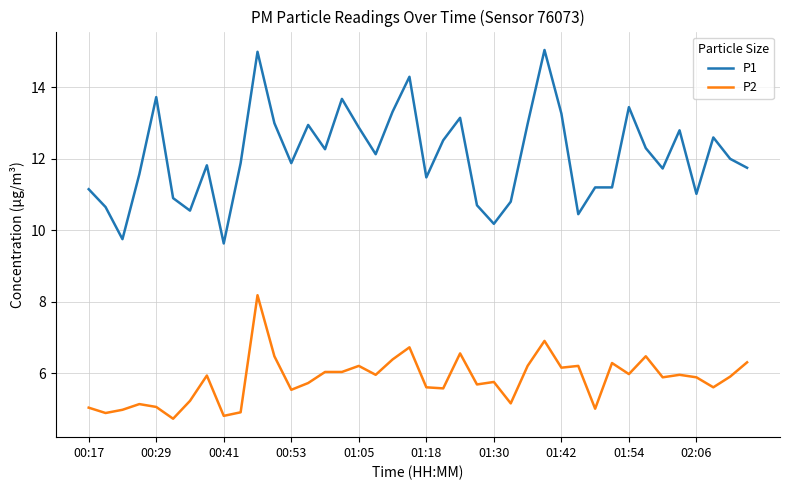

What are all the series names shown in the legend?

P1, P2